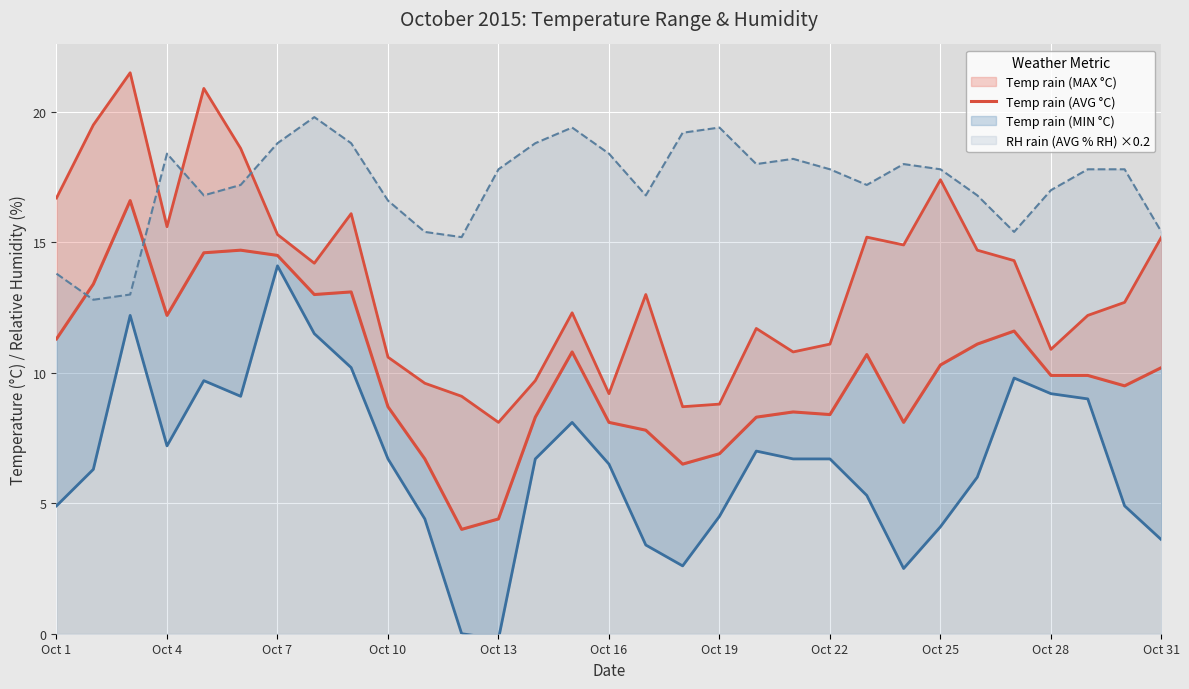

Count the number of categories in the chart.

31